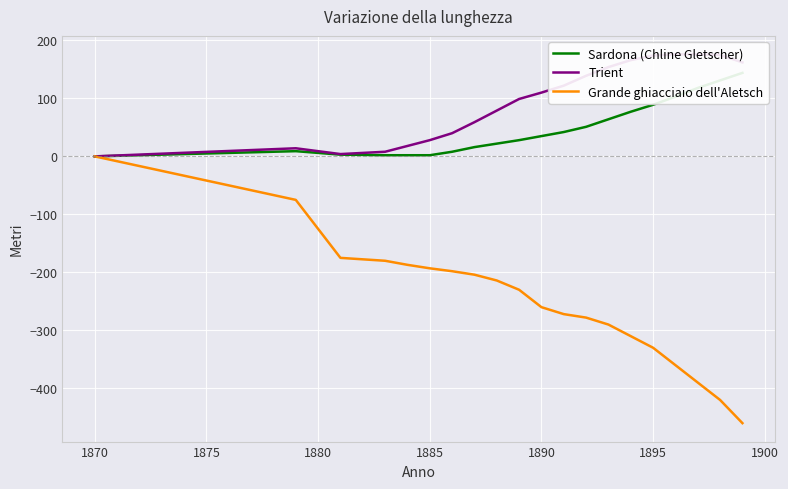

What is the minimum value for Grande ghiacciaio dell'Aletsch?

-460